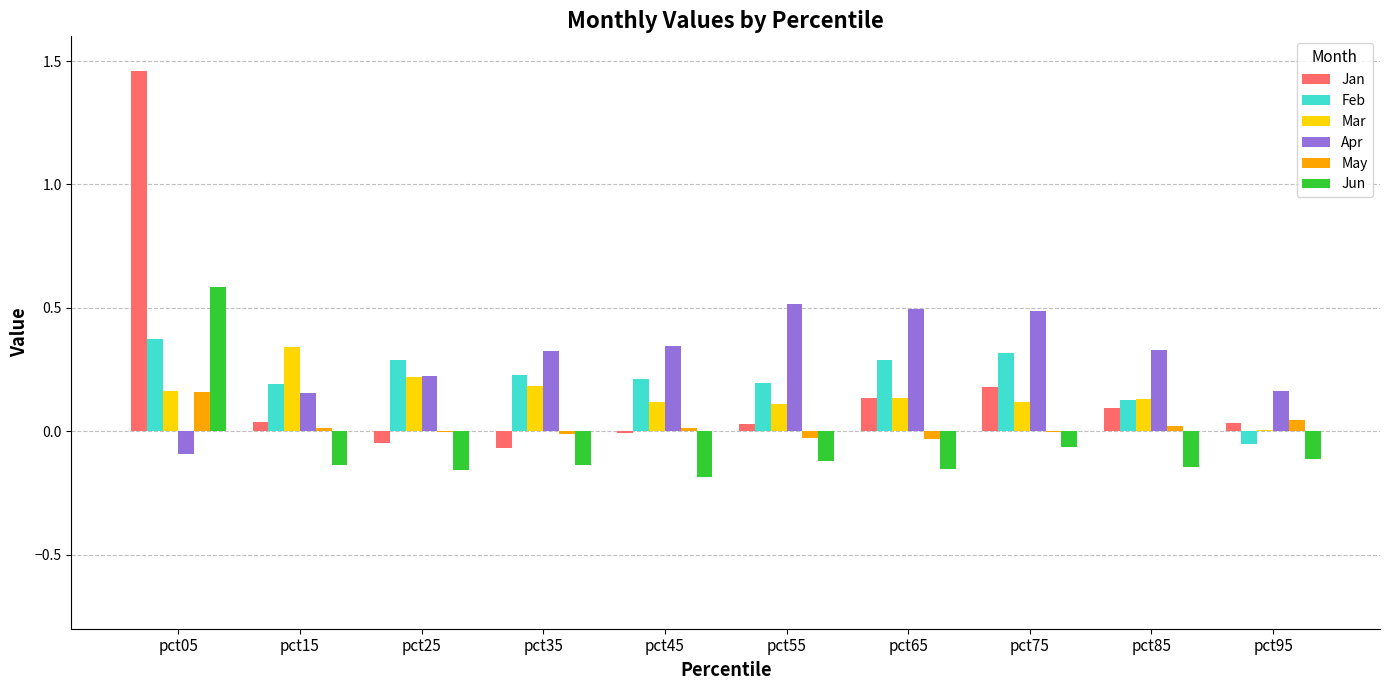

Are the bars grouped side by side (vs. stacked)?

Yes